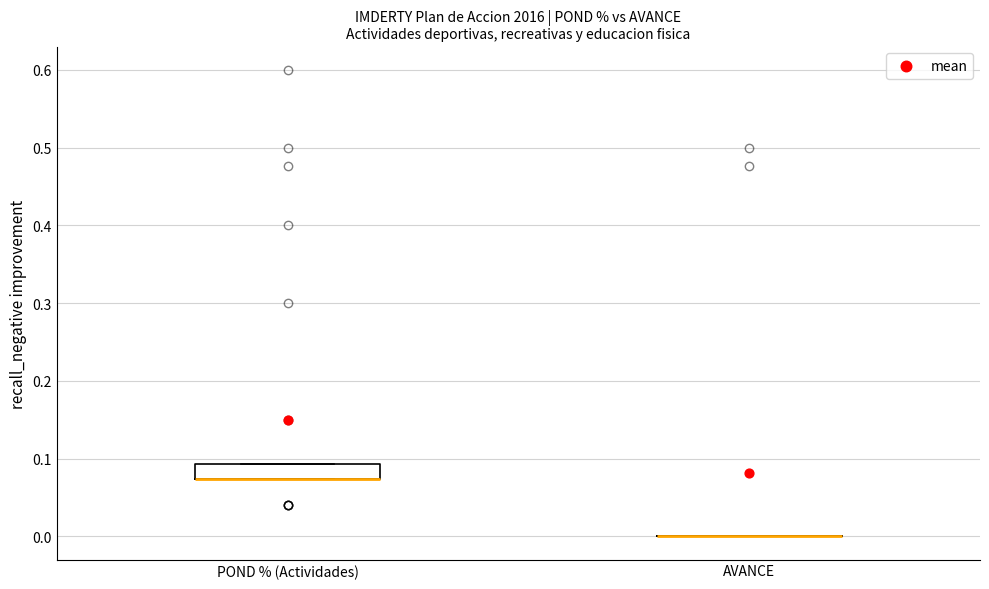

Comparing the boxes themselves (not the whiskers), which one is the tallest?

POND % (Actividades)